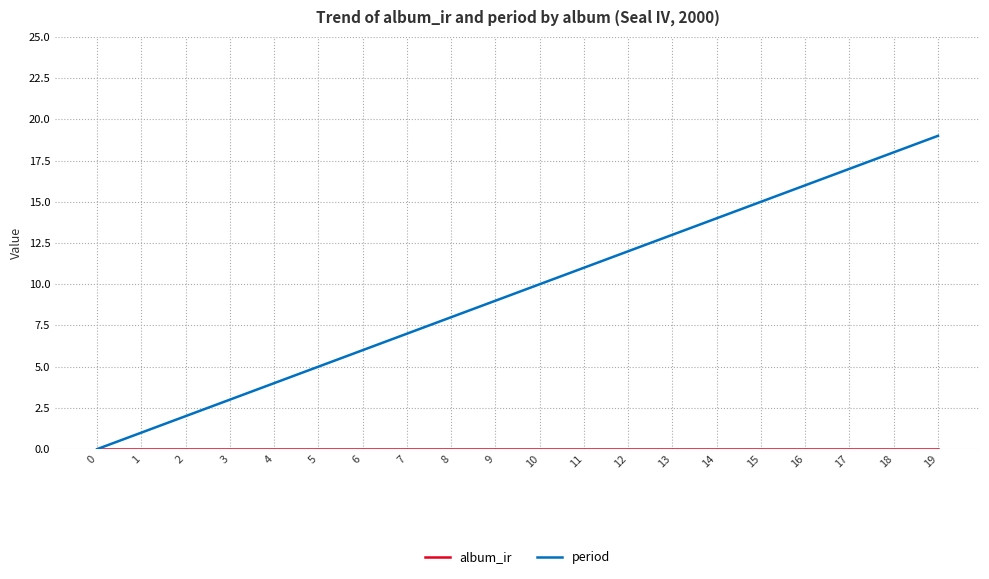

What is the greatest value displayed?

19